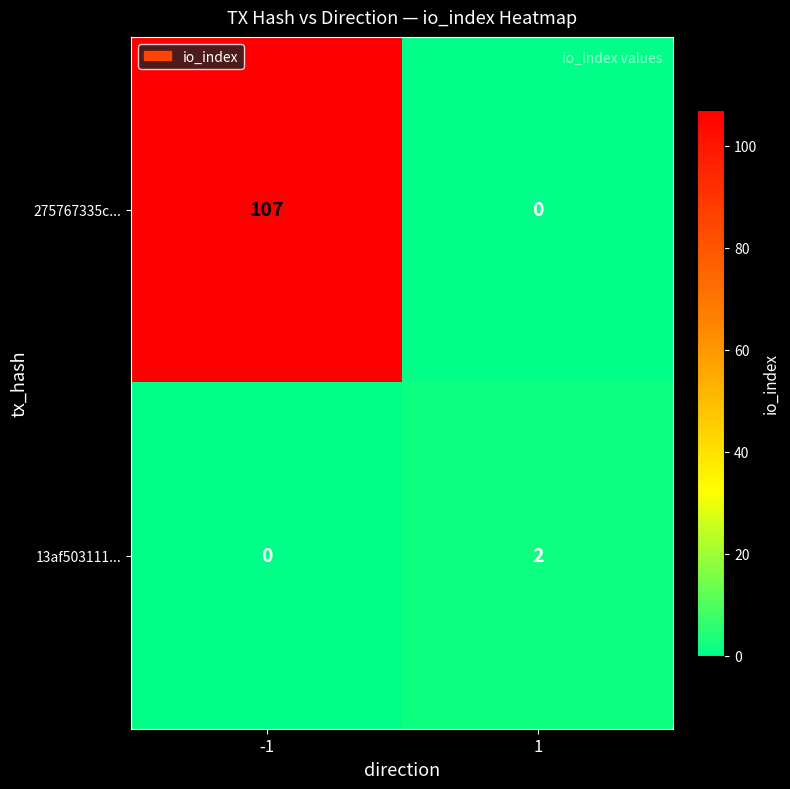

What is the total value across all series at -1?

107